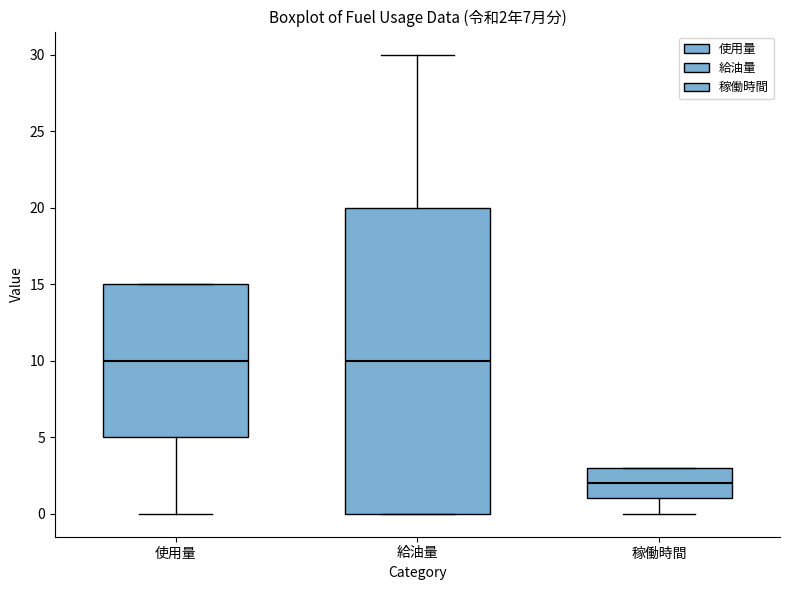

Comparing the boxes themselves (not the whiskers), which one is the tallest?

給油量